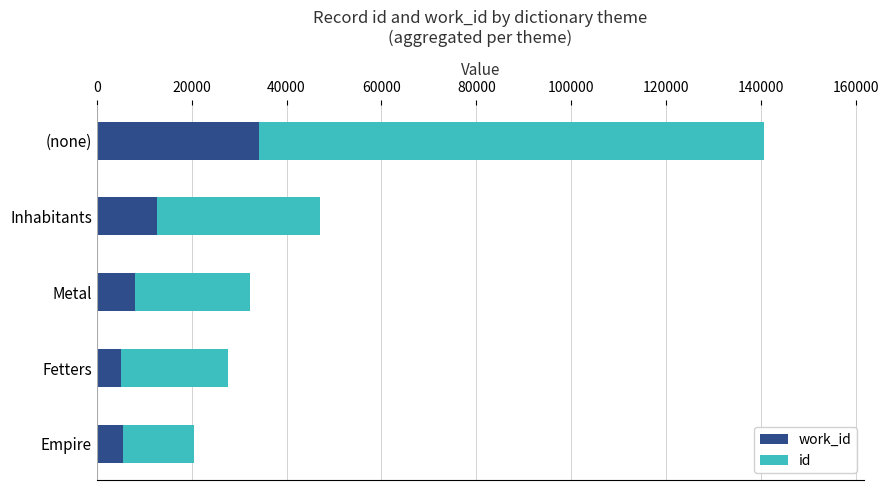

At which category is the sum across all series the highest?

(none)